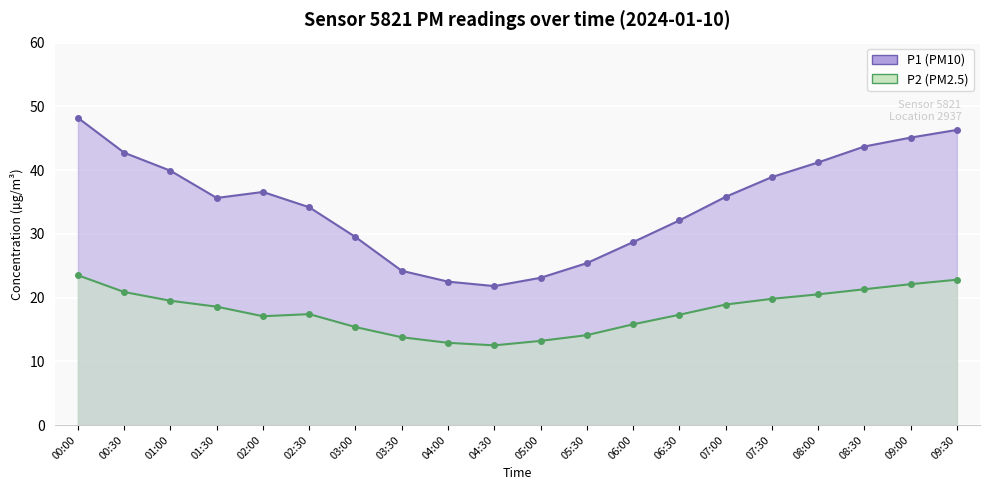

What is the approximate value of P1 at 08:00?

41.2